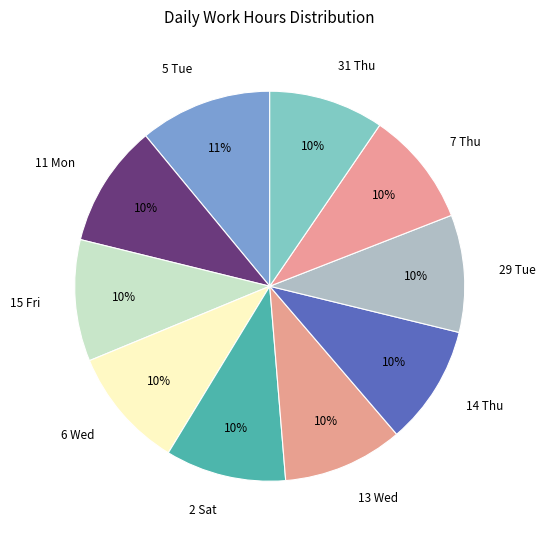

True or false: 31 Thu accounts for 1% of the total.

False